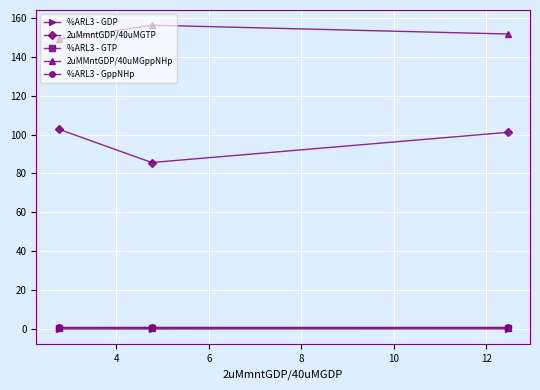

Is this an area chart (filled region under the line)?

No